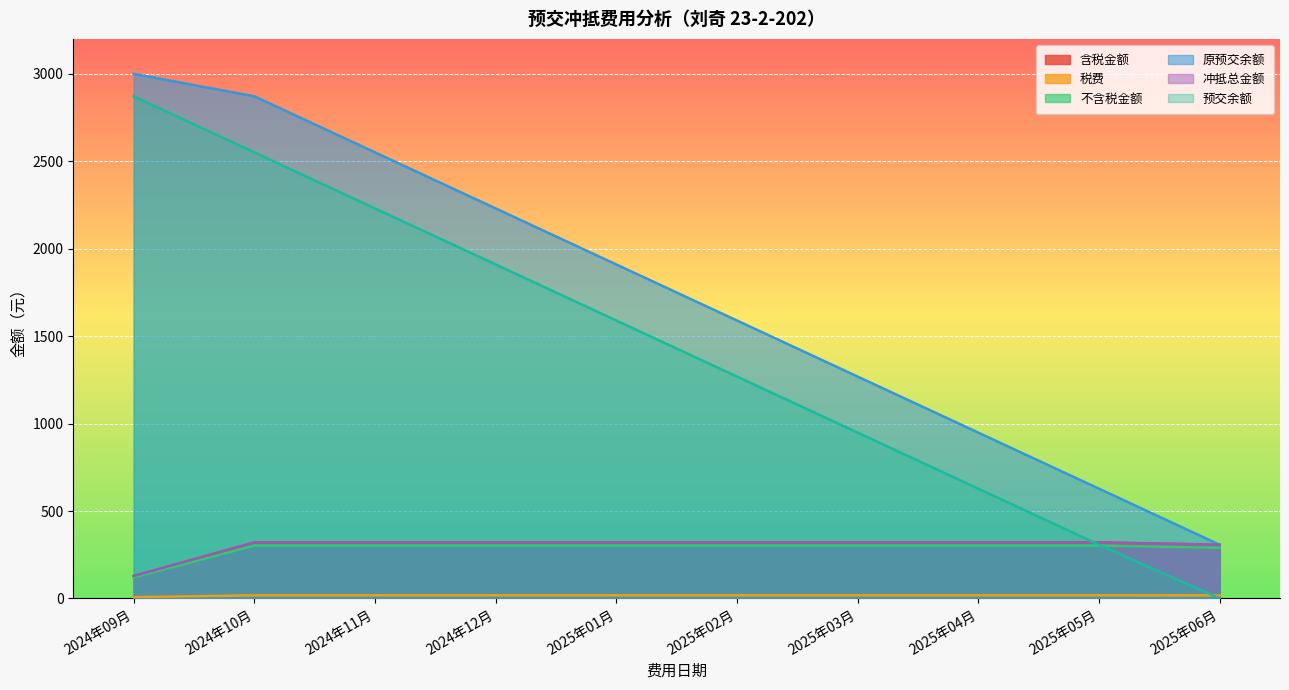

What value does the 预交余额 series have at 2025年04月?

627.8